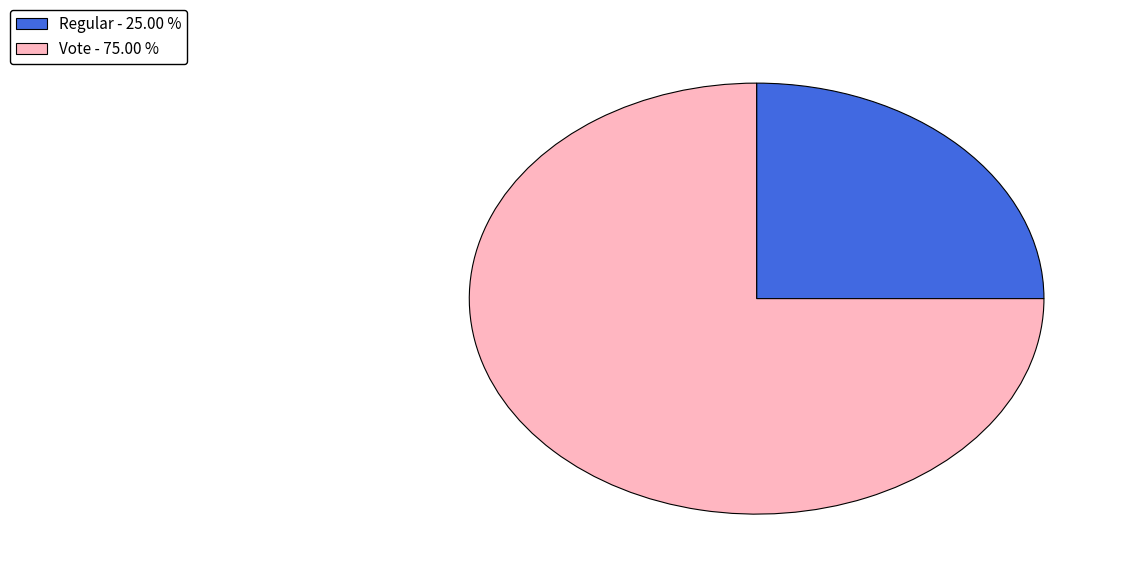

How many slices are in this pie chart?

2